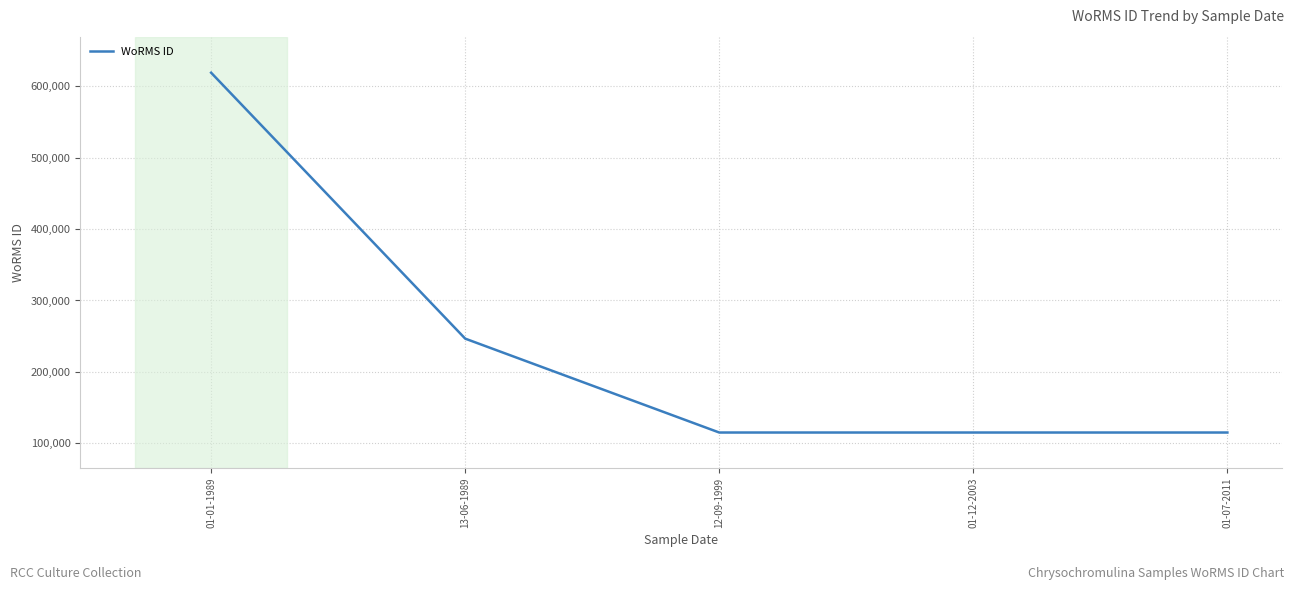

What is the greatest value displayed?

619023